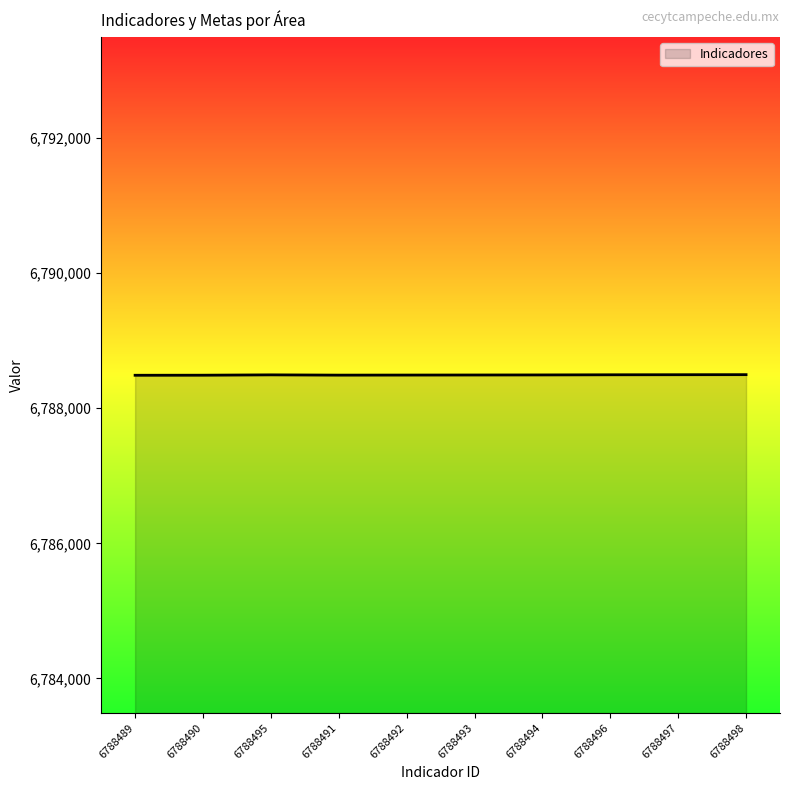

Approximately how many times larger is the value at 6788498 compared to 6788491?

1.0